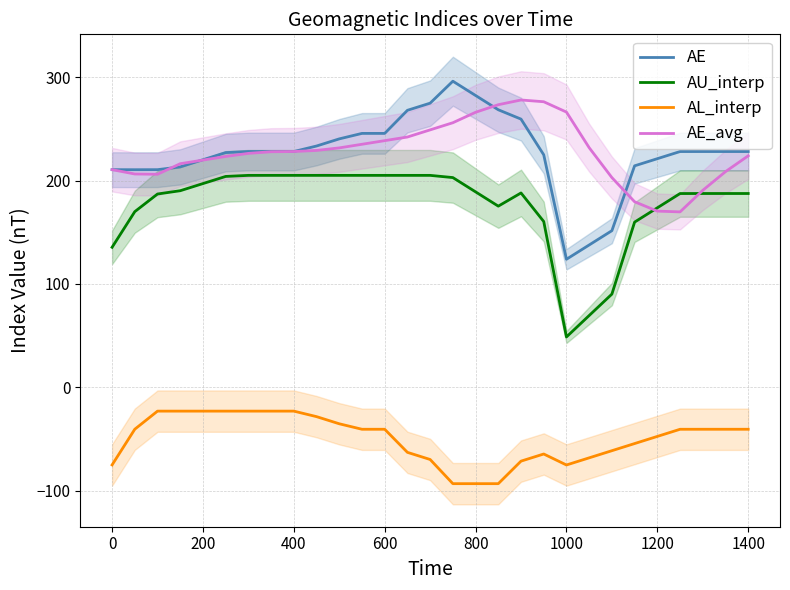

The AE series shows 245.6 at 600. True or false?

True